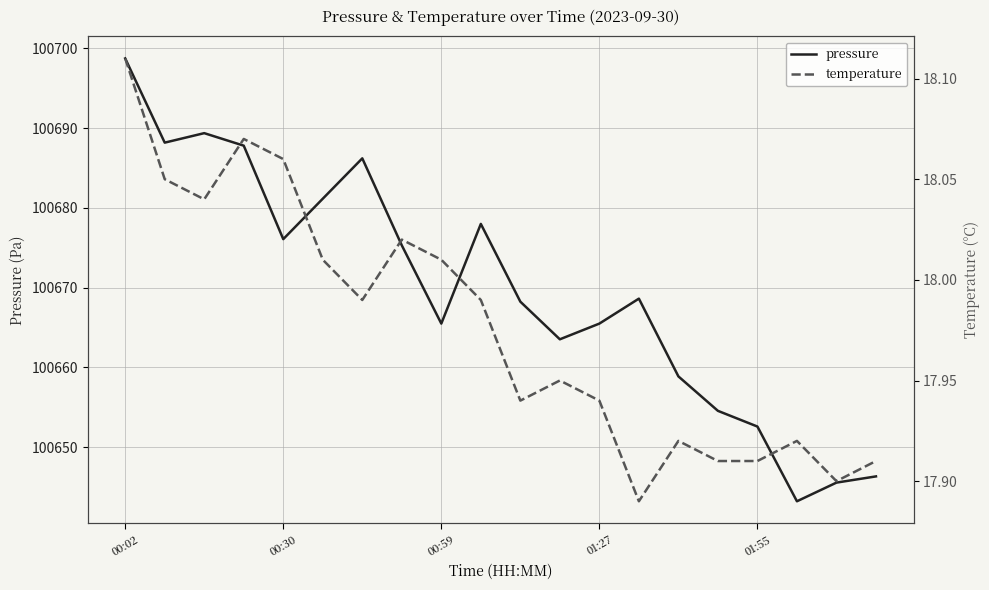

The pressure series shows 100698.8 at 00:02. True or false?

True